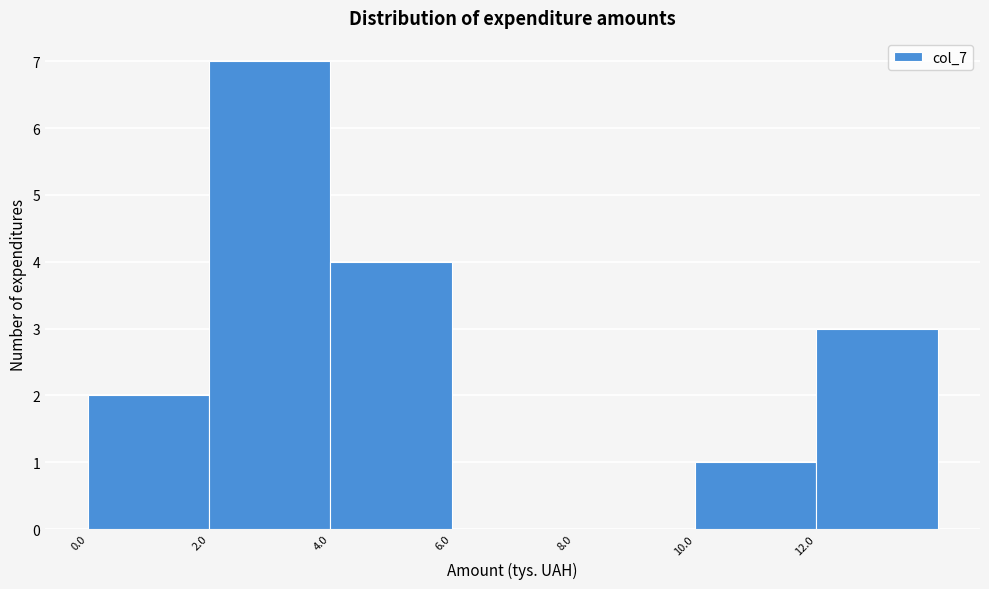

Reading left to right, list every bar in this chart as the range it spans on the x-axis followed by its height. The values are not printed on the chart, so give them approximately, as read against the axis.

0 to 2: 2
2 to 4: 7
4 to 6: 4
6 to 8: 0
8 to 10: 0
10 to 12: 1
12 to 14: 3